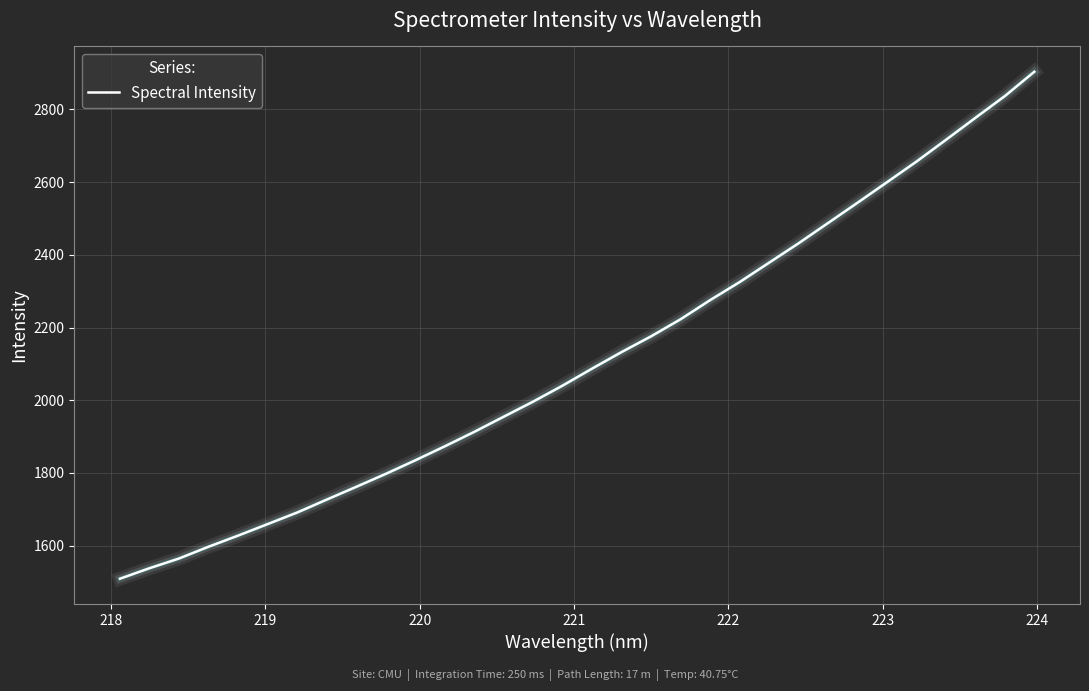

How many values are below 2087?

16